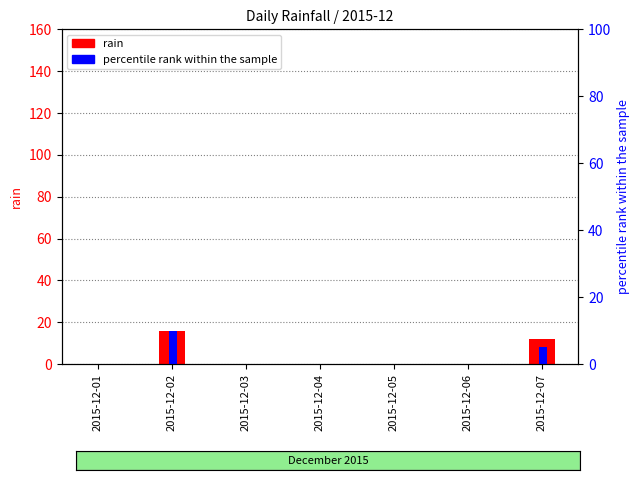

The value of percentile rank within the sample at 2015-12-06 is -5. True or false?

False